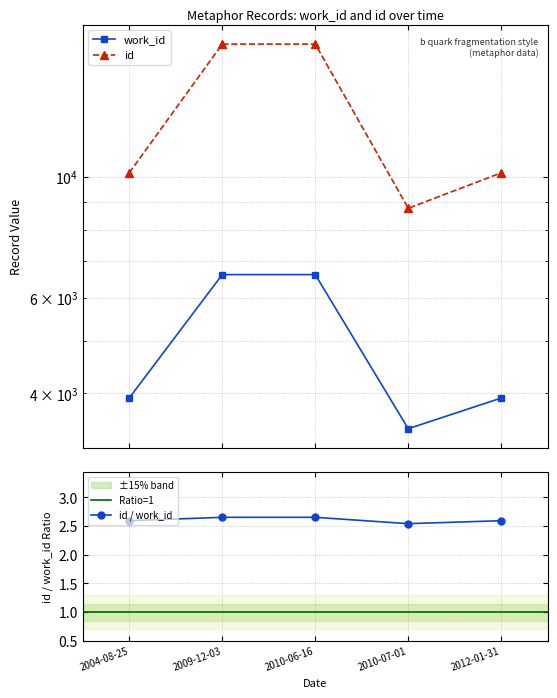

What are all the series names shown in the legend?

work_id, id